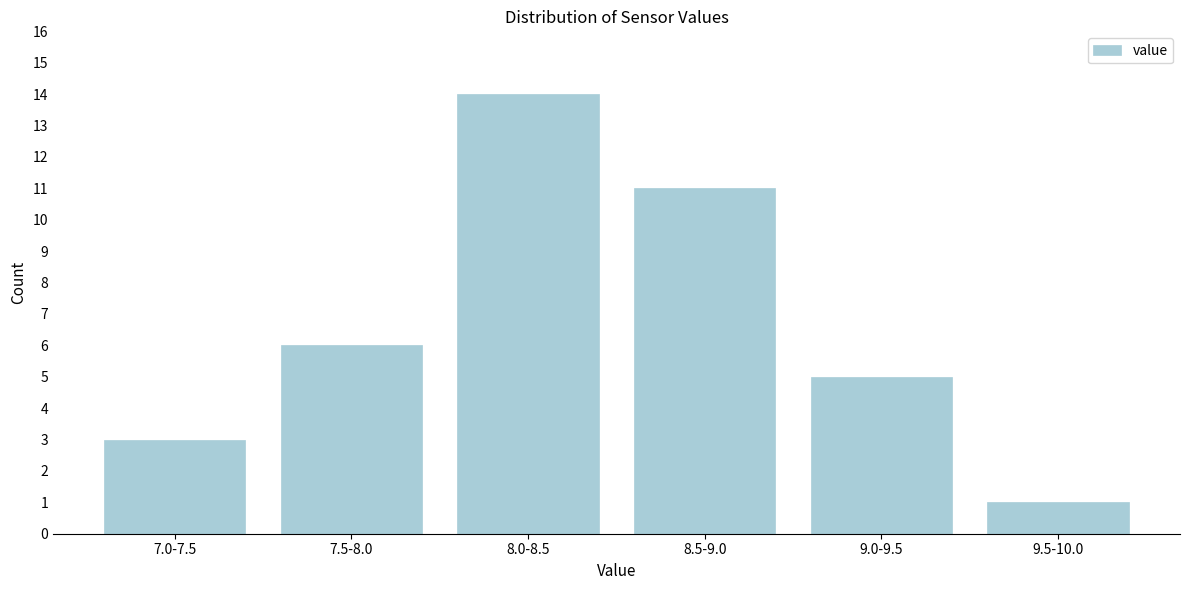

Reading left to right, list all the values displayed in this chart.

7.0-7.5=3	7.5-8.0=6	8.0-8.5=14	8.5-9.0=11	9.0-9.5=5	9.5-10.0=1